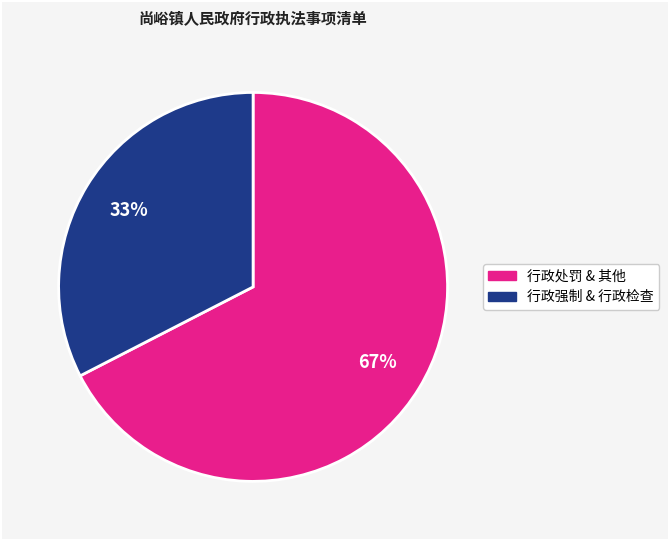

How many slices are in this pie chart?

2